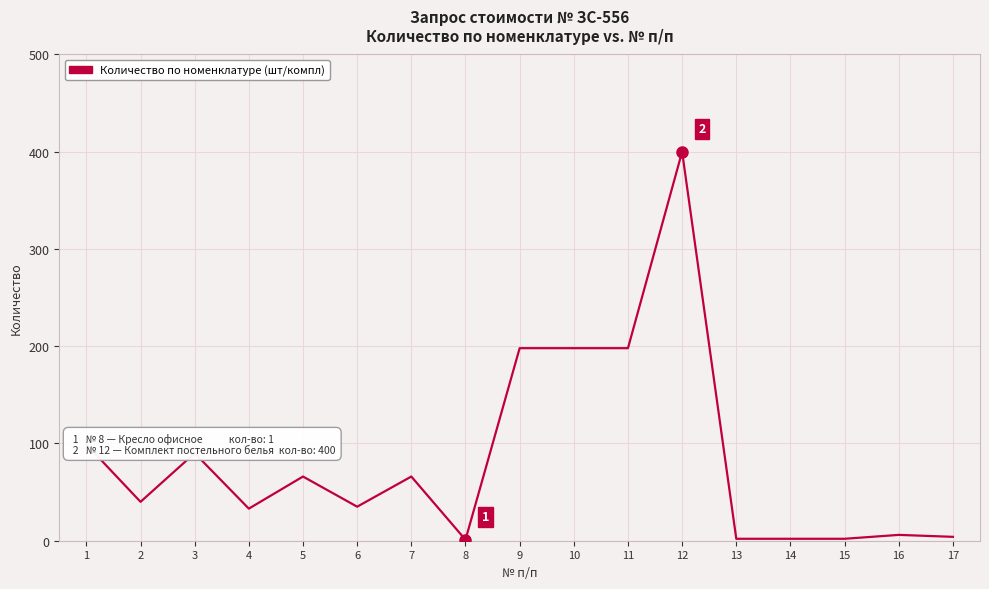

The value at 10 is 308. True or false?

False